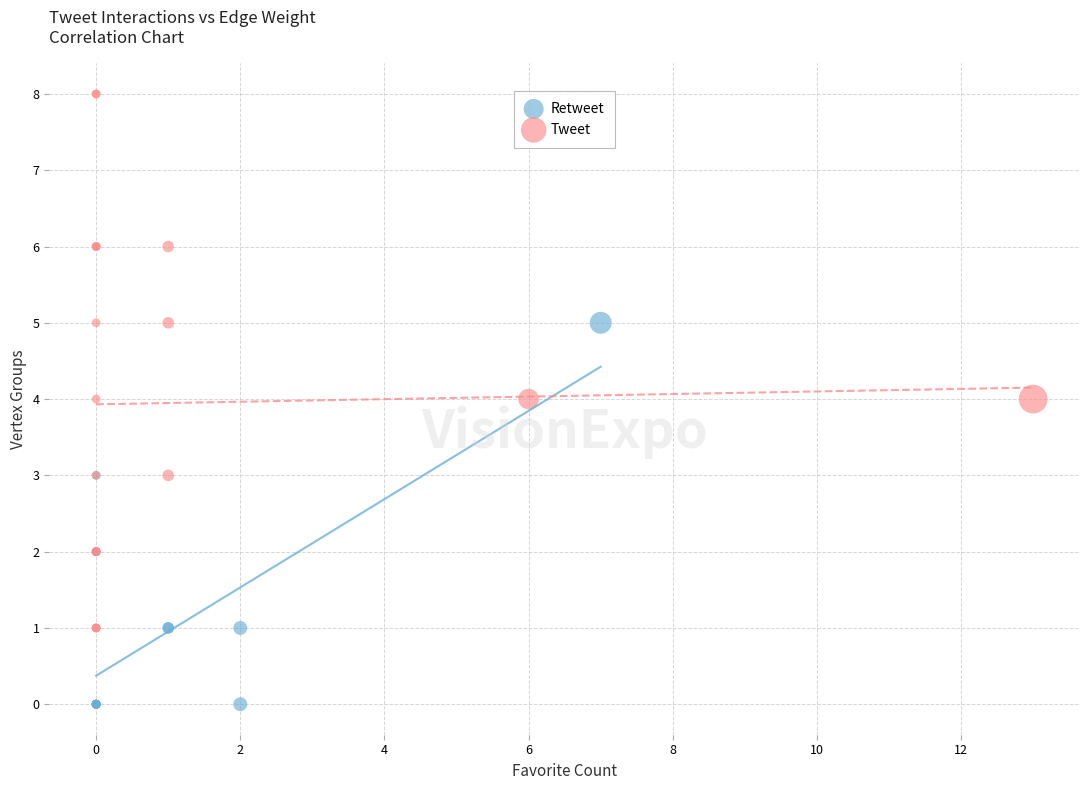

Which series has the widest spread of Y values?

Tweet